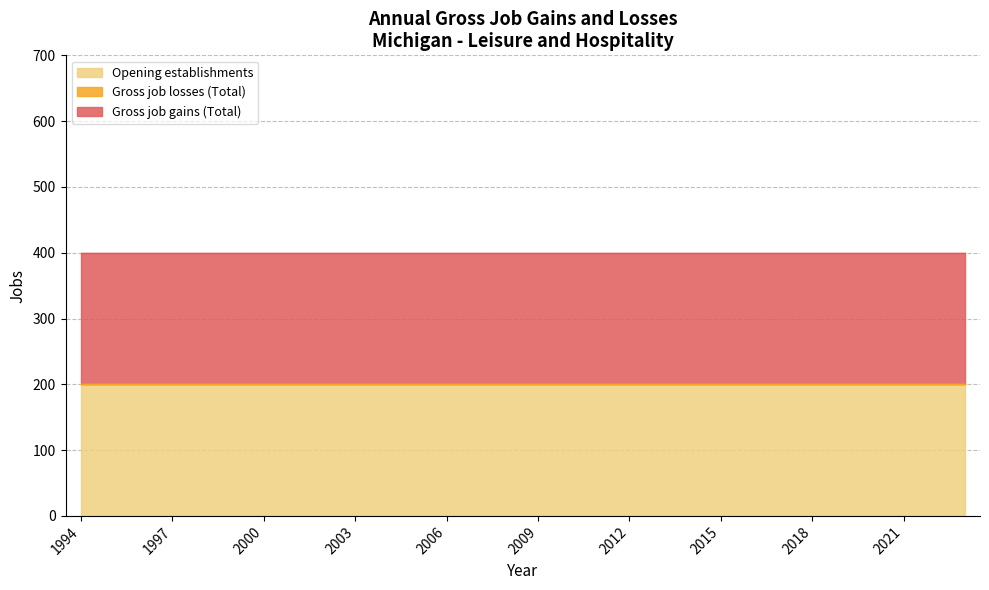

At which category is the sum across all series the highest?

1994